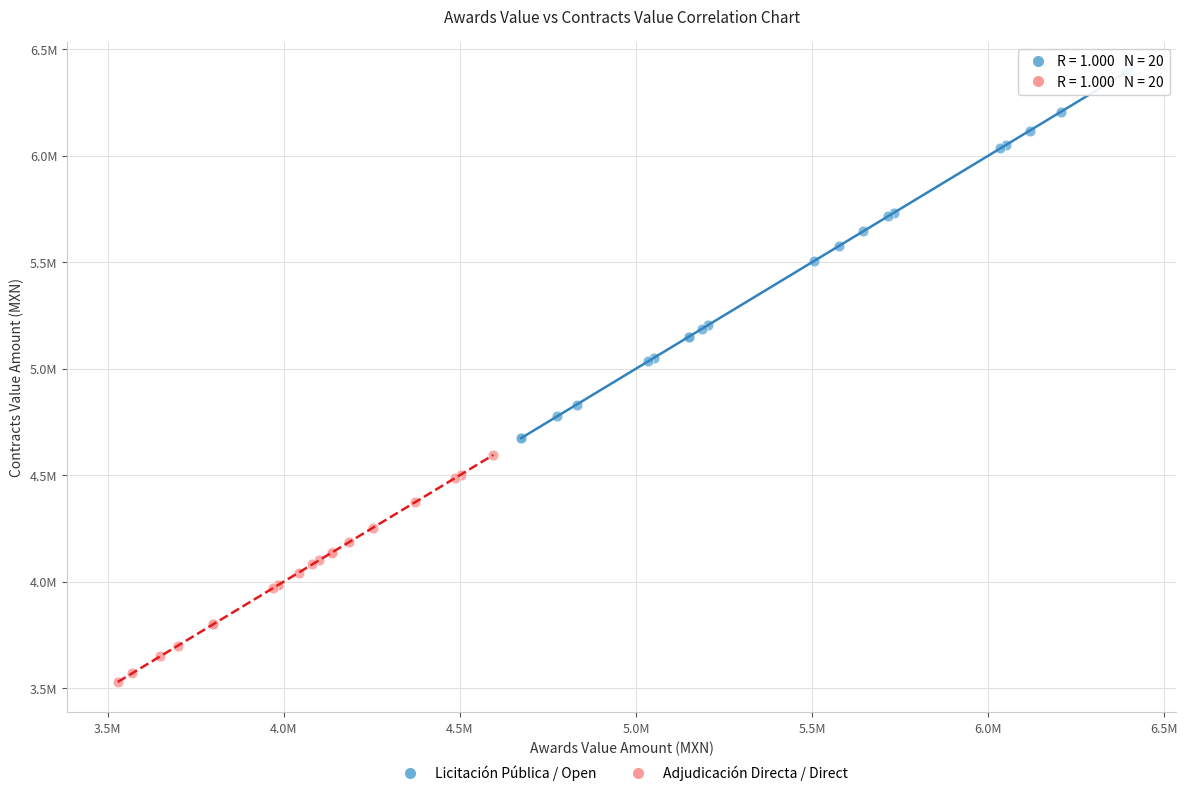

Which series contains the lowest Y value?

Adjudicación Directa / Direct